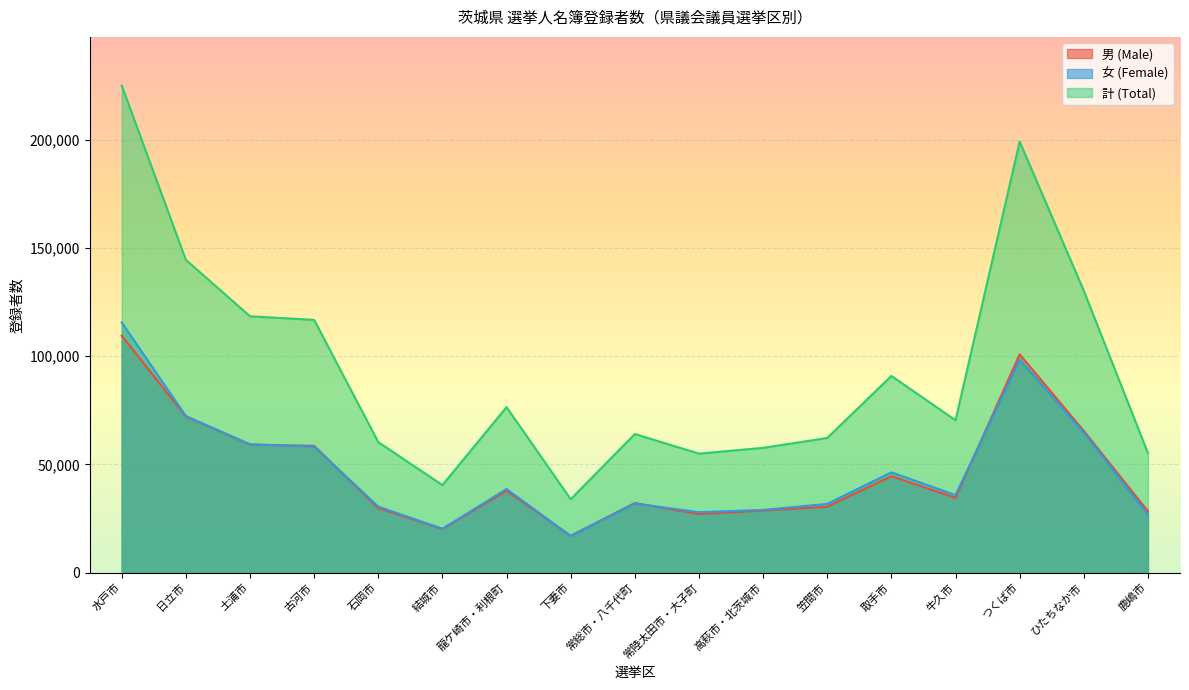

The value of 計 (Total) at 鹿嶋市 is 55193. True or false?

True